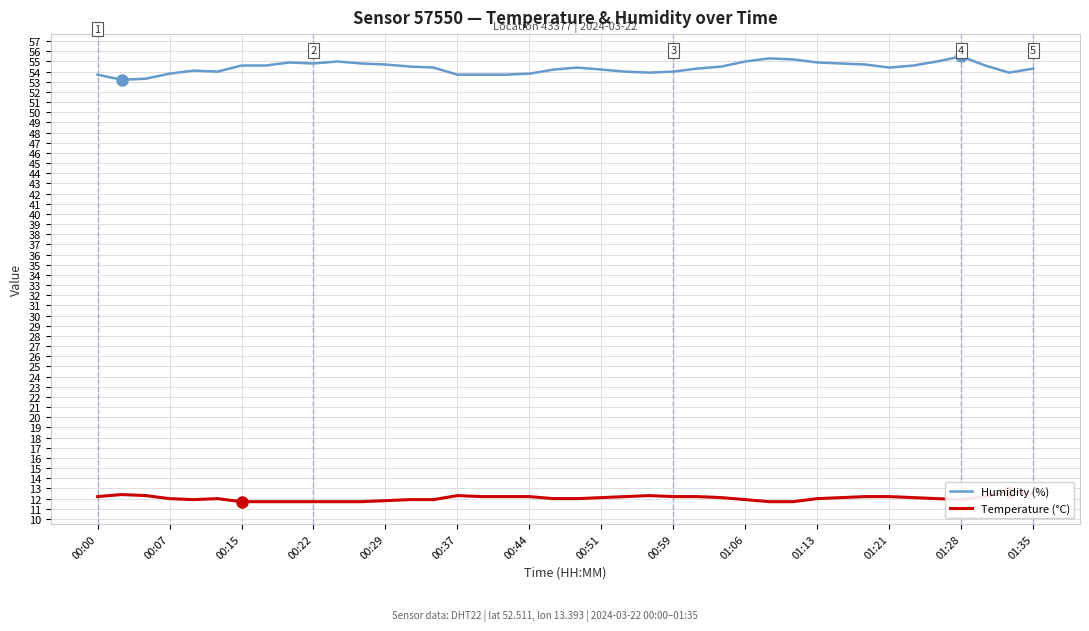

What is the sum of all Humidity (%) values?

2175.0